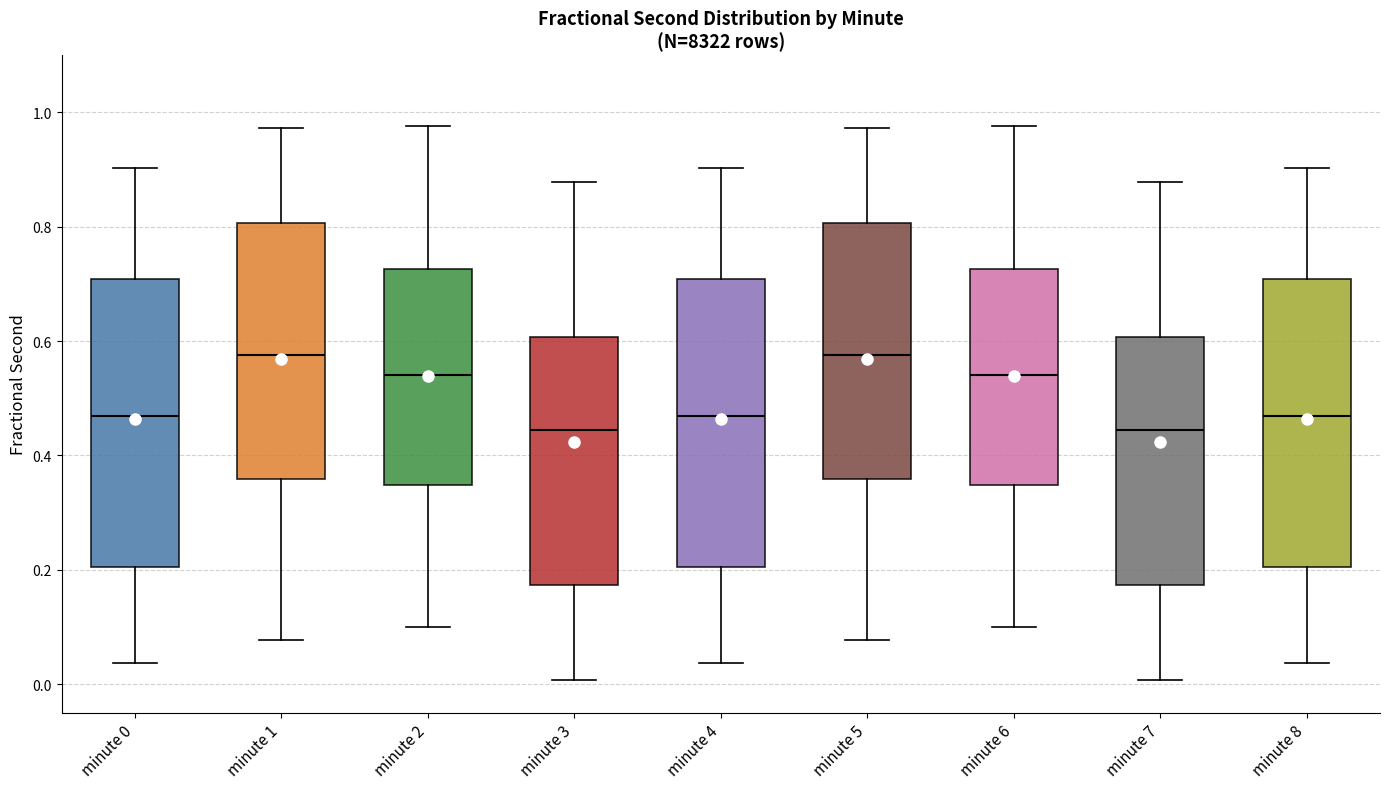

Reading left to right, transcribe this box plot: for each box, give where its median line is, the range the box spans, and where its two whiskers end, as read against the y-axis. The values are not printed on the chart, so give them approximately, as read against the axis.

minute 0: median 0.46, box 0.20 to 0.70, whiskers 0.04 to 0.90
minute 1: median 0.58, box 0.36 to 0.80, whiskers 0.08 to 0.98
minute 2: median 0.54, box 0.34 to 0.72, whiskers 0.10 to 0.98
minute 3: median 0.44, box 0.18 to 0.60, whiskers 0.00 to 0.88
minute 4: median 0.46, box 0.20 to 0.70, whiskers 0.04 to 0.90
minute 5: median 0.58, box 0.36 to 0.80, whiskers 0.08 to 0.98
minute 6: median 0.54, box 0.34 to 0.72, whiskers 0.10 to 0.98
minute 7: median 0.44, box 0.18 to 0.60, whiskers 0.00 to 0.88
minute 8: median 0.46, box 0.20 to 0.70, whiskers 0.04 to 0.90